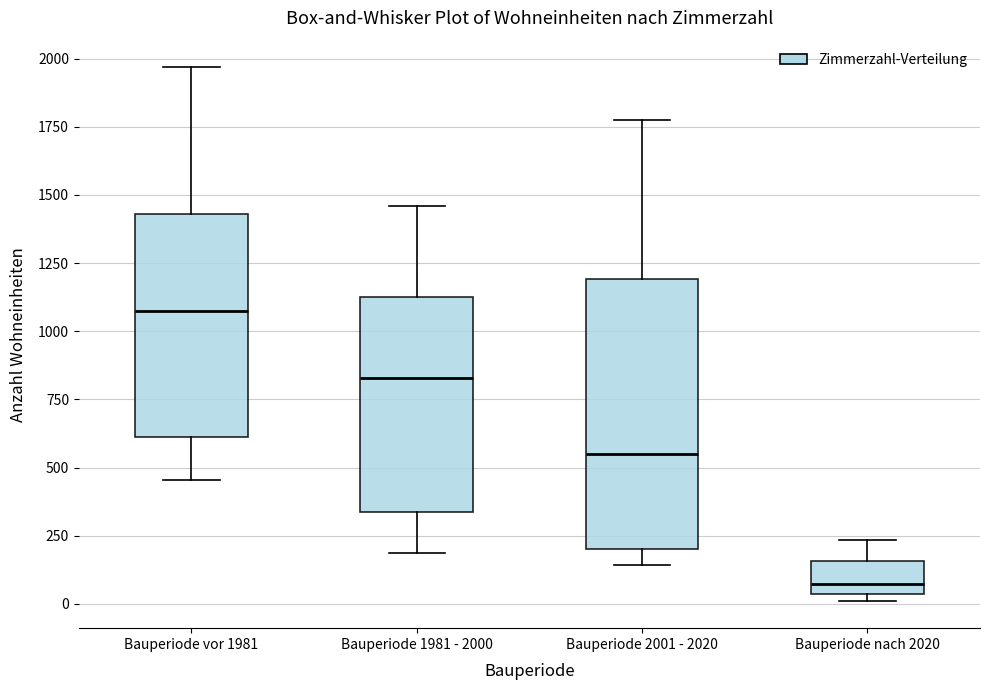

Reading left to right, transcribe this box plot: for each box, give where its median line is, the range the box spans, and where its two whiskers end, as read against the y-axis. The values are not printed on the chart, so give them approximately, as read against the axis.

Bauperiode vor 1981: median 1100, box 600 to 1450, whiskers 450 to 1950
Bauperiode 1981 - 2000: median 850, box 350 to 1150, whiskers 200 to 1450
Bauperiode 2001 - 2020: median 550, box 200 to 1200, whiskers 150 to 1750
Bauperiode nach 2020: median 50 (just above the box's lower edge), box 50 to 150, whiskers 0 to 250